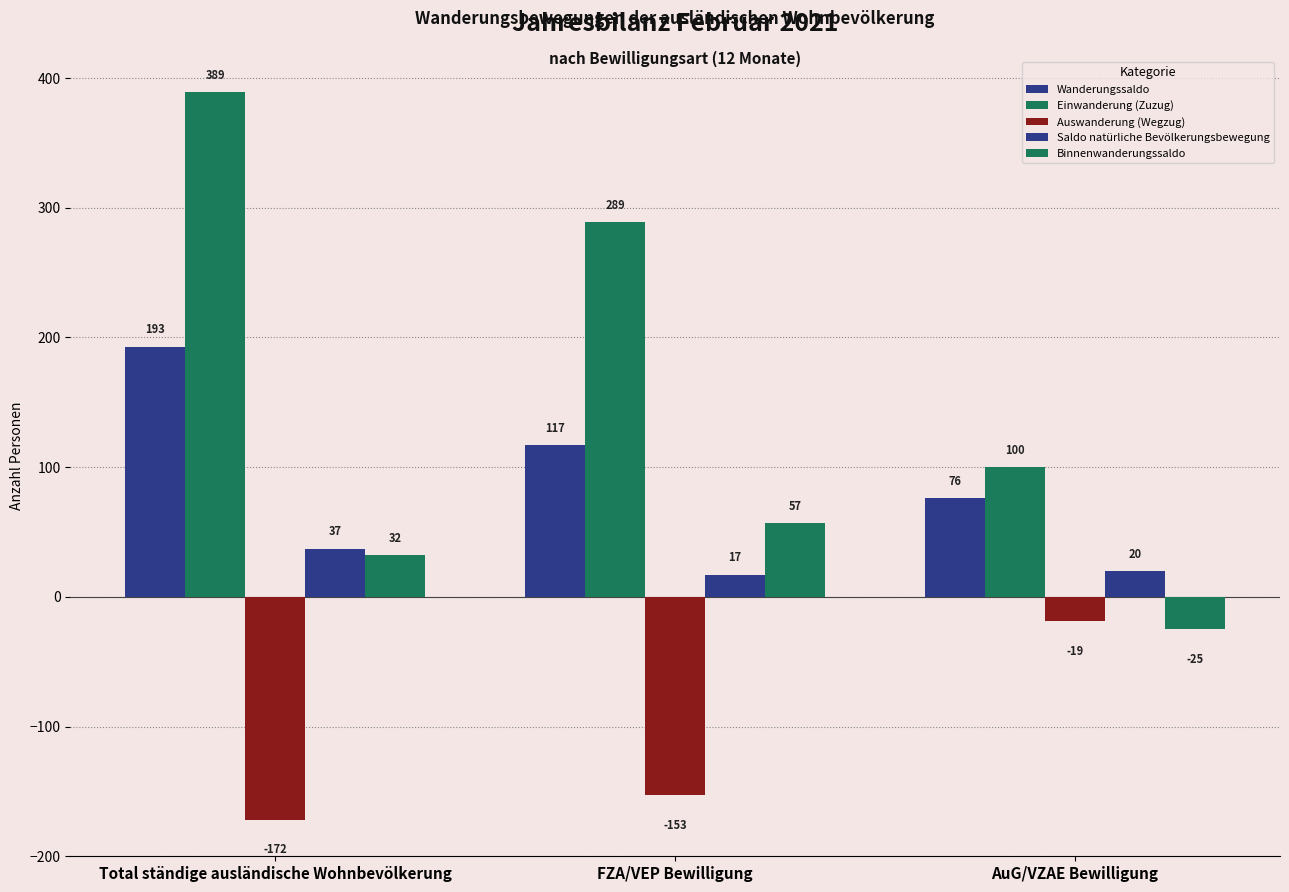

What is the sum of the Saldo natürliche Bevölkerungsbewegung values at Total ständige ausländische Wohnbevölkerung and AuG/VZAE Bewilligung?

57